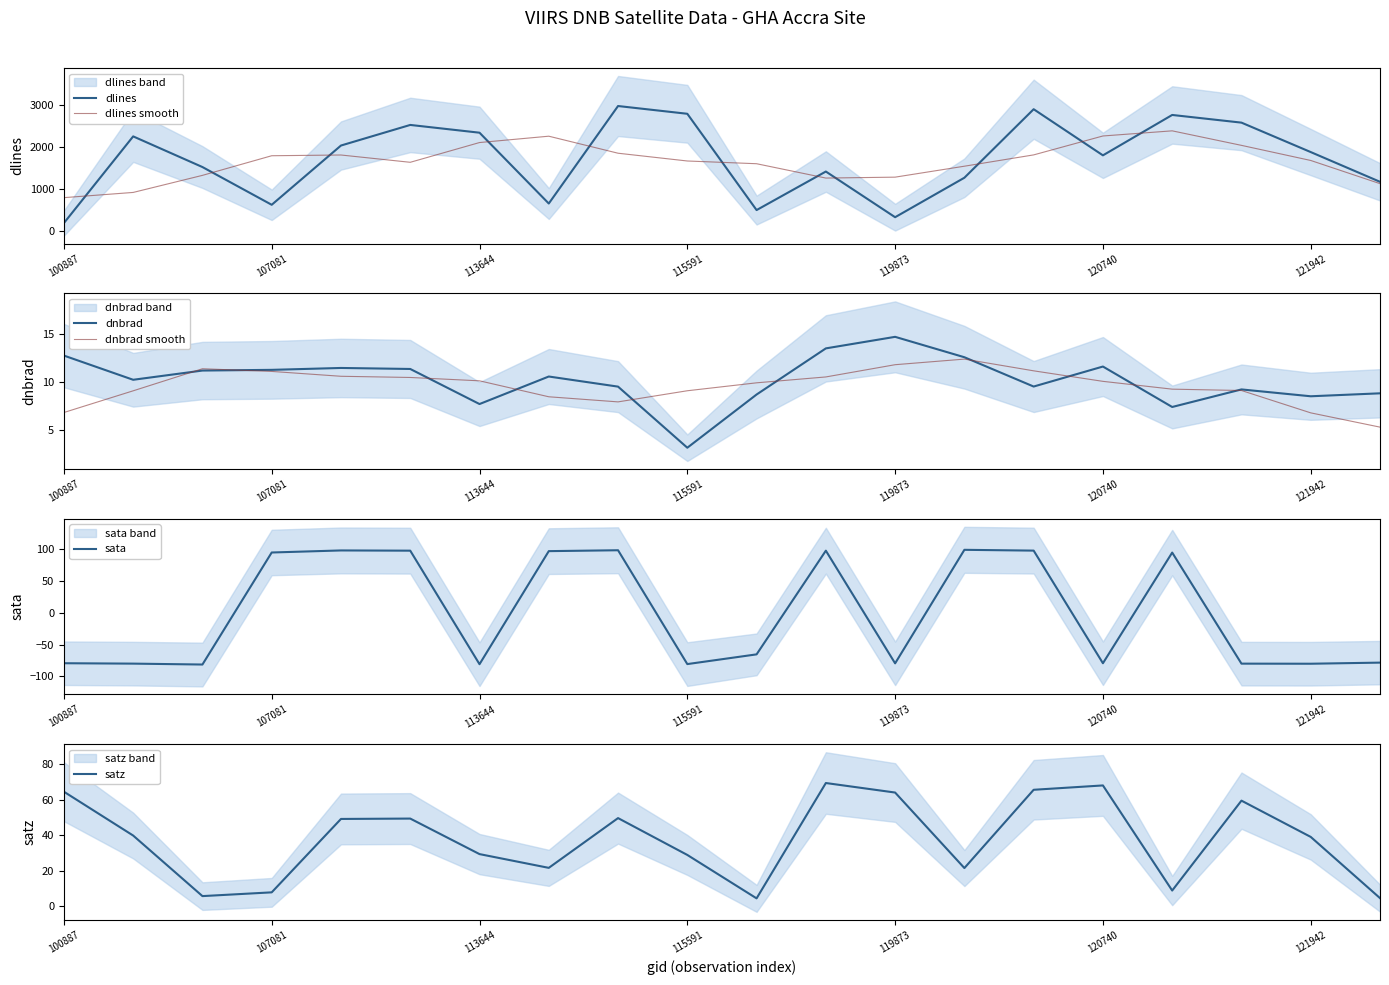

The value of sata at 121942 is -80.3. True or false?

True